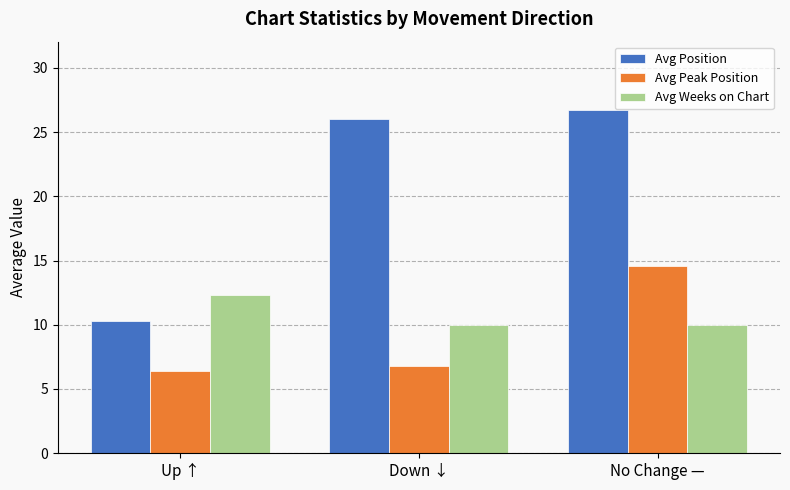

Which label corresponds to the largest value in the chart?

No Change —